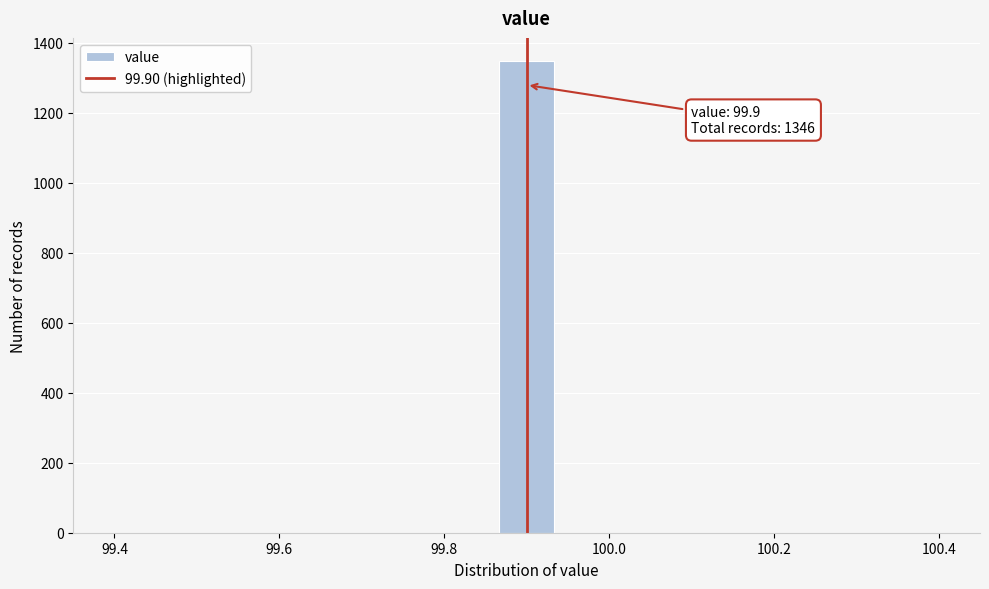

Read against the x-axis, roughly where is the centre of the tallest bar?

99.90